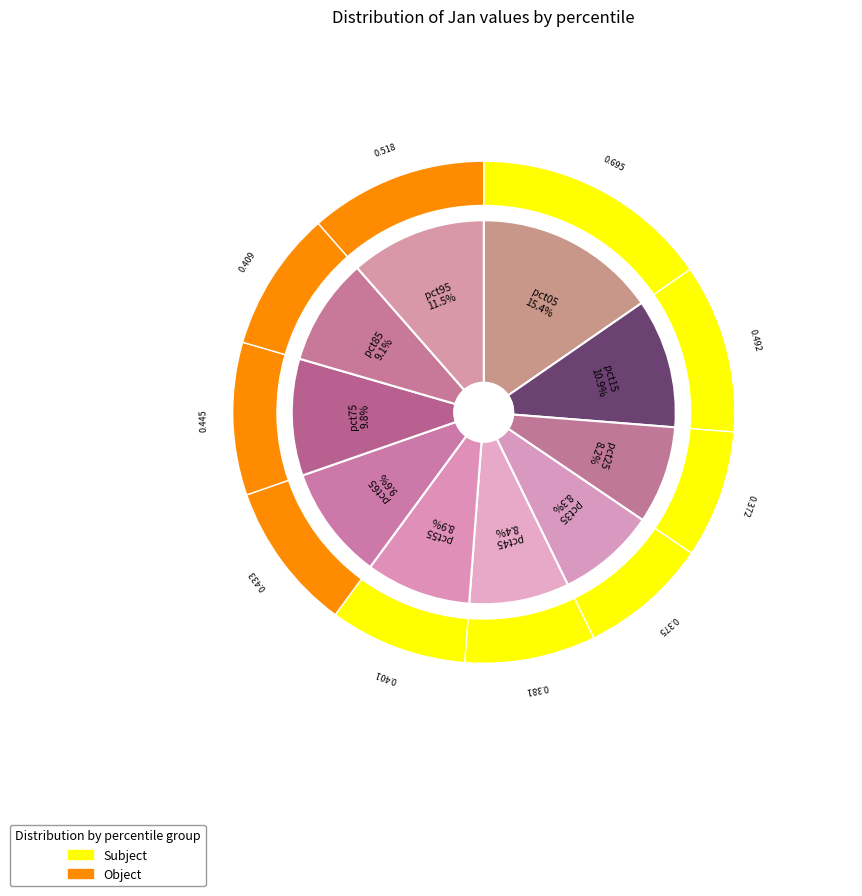

Combined, do pct75 and pct15 account for over 50%?

No